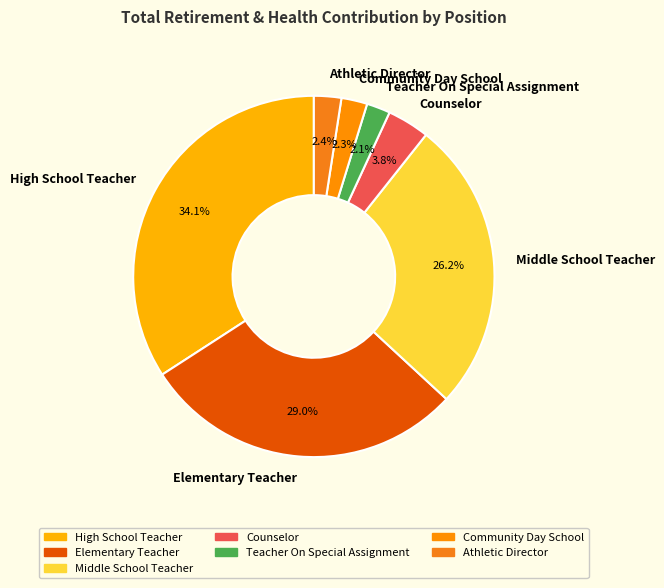

To the nearest percent, what is the difference between the largest and smallest slice percentages?

32%